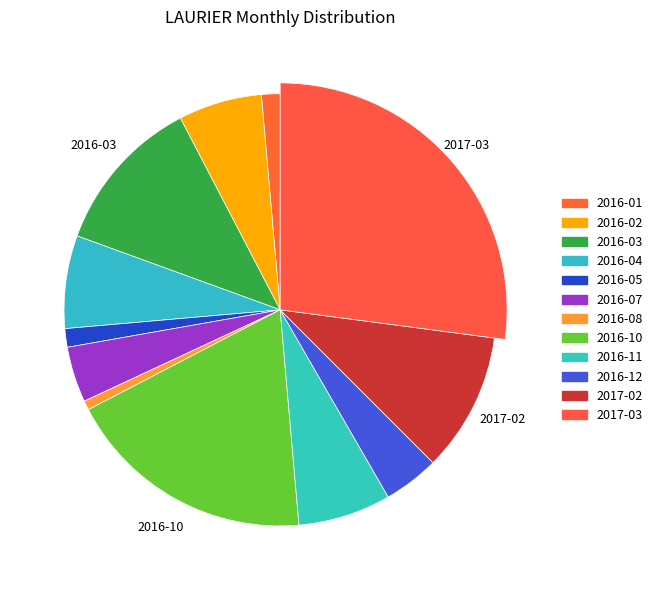

To the nearest percent, what portion does 2016-10 represent?

19%